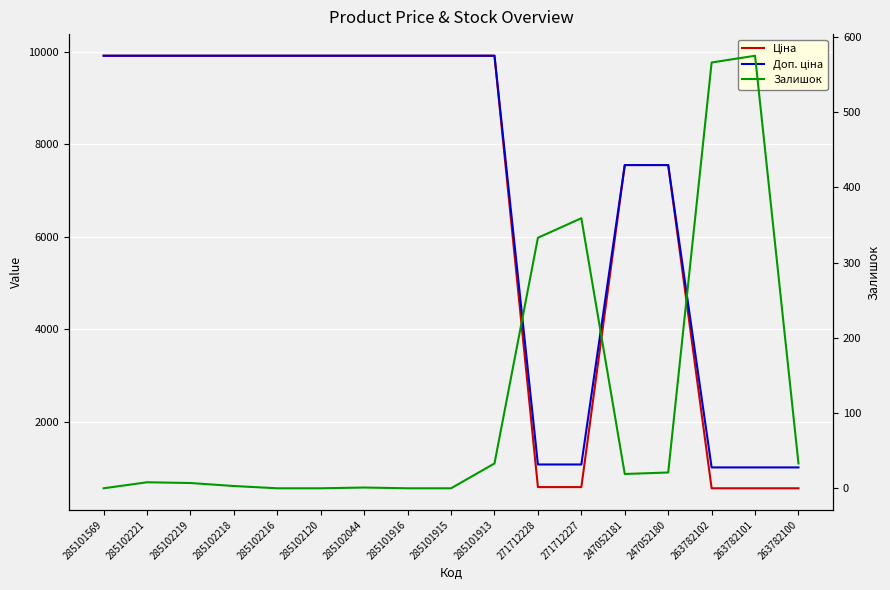

Where does the Ціна series first go above 9908?

285101569